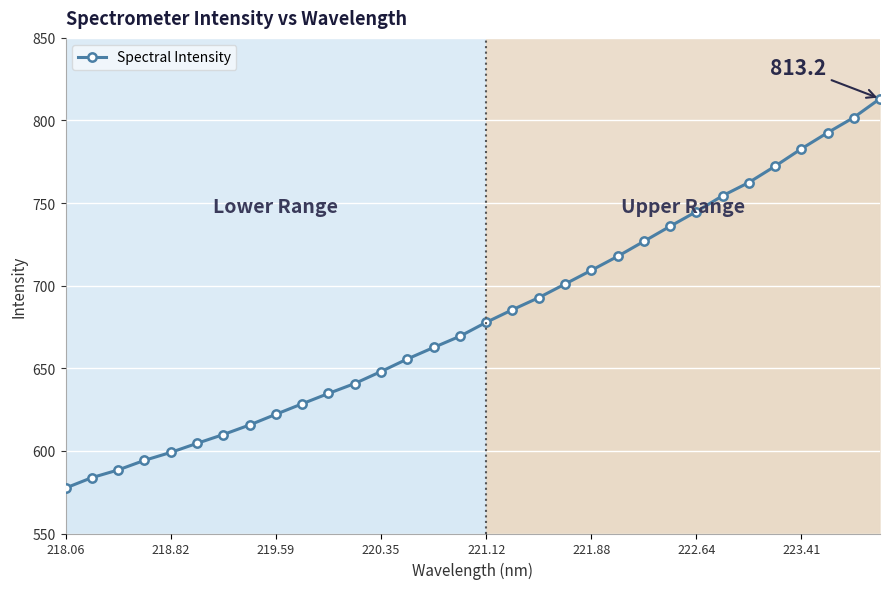

What is the value of the 14th point from the left?

655.6